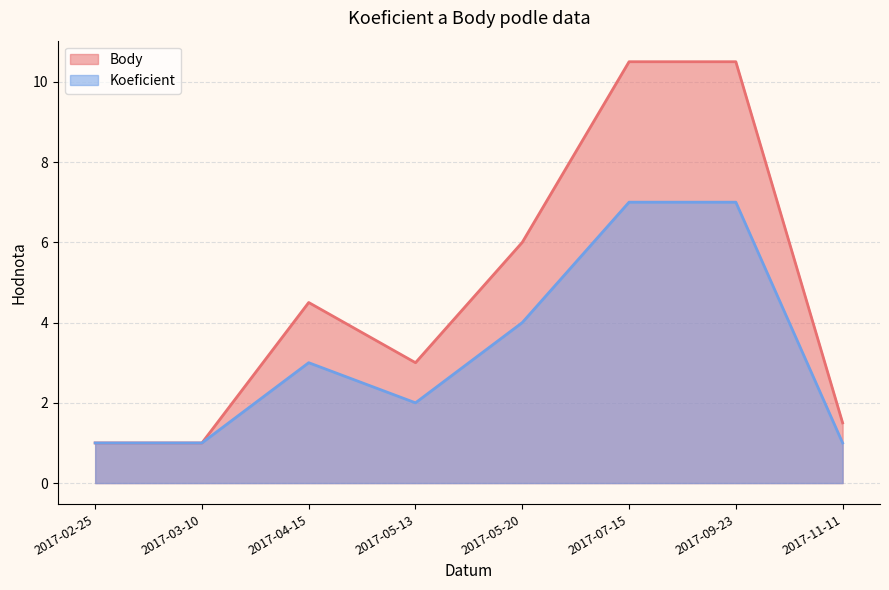

What are all the series names shown in the legend?

Body, Koeficient